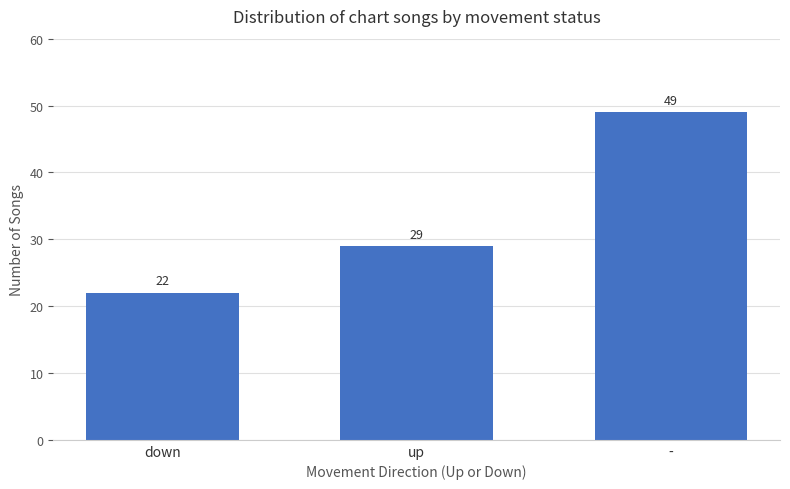

What is the difference between the maximum and minimum values?

27